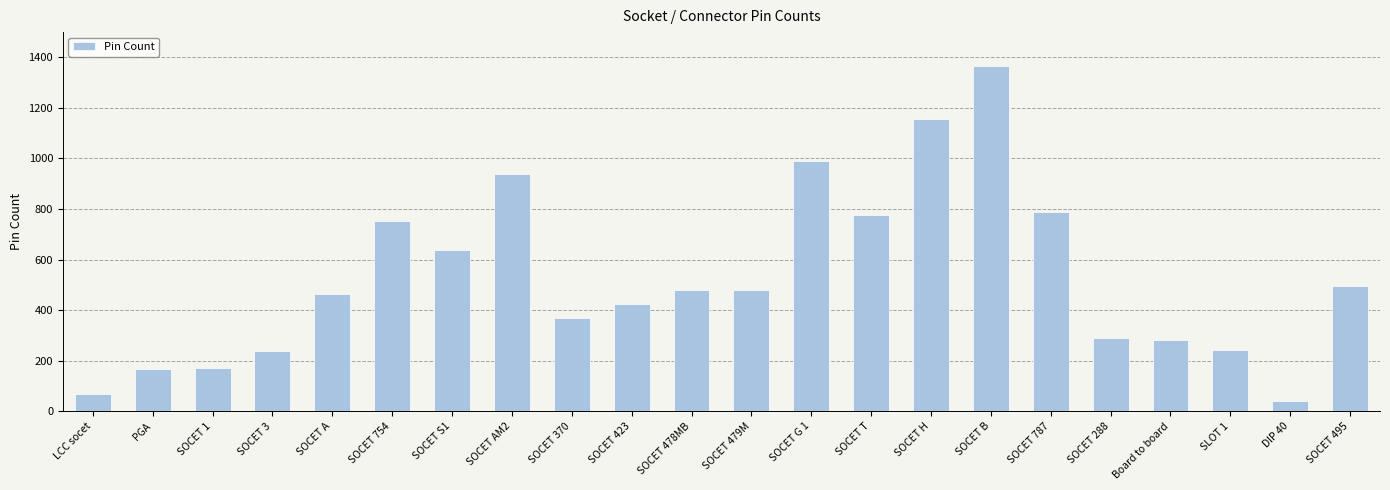

What is the value of the 10th bar from the left?

423